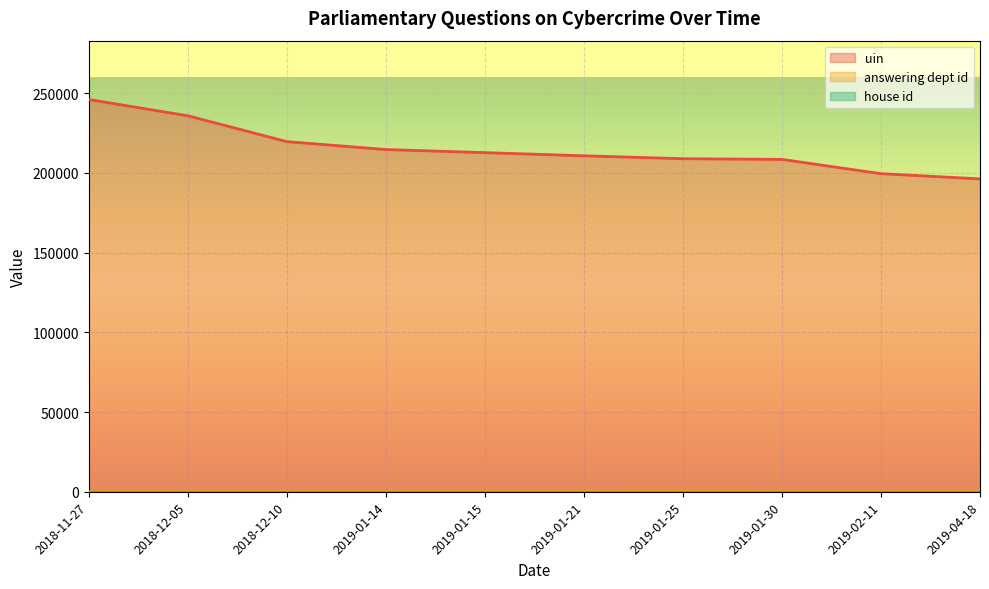

True or false: answering dept id has more than 2 points higher than both neighbors.

False